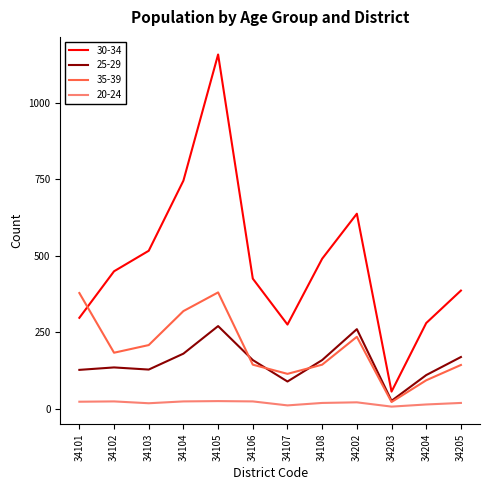

Which series has the largest total across all categories?

30-34